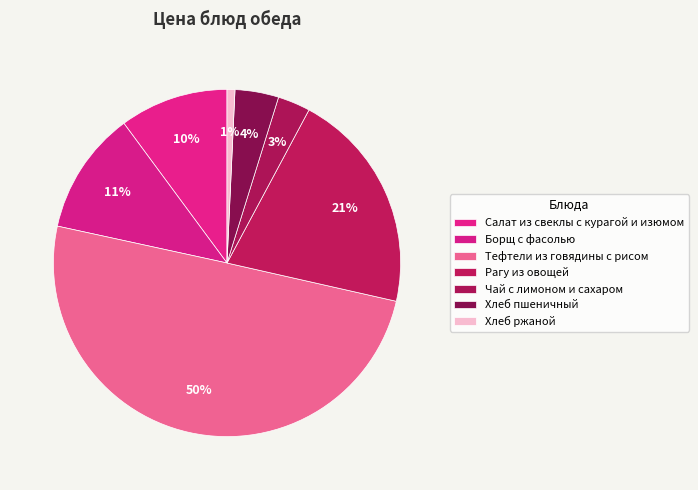

Which slice is the smallest?

Хлеб ржаной